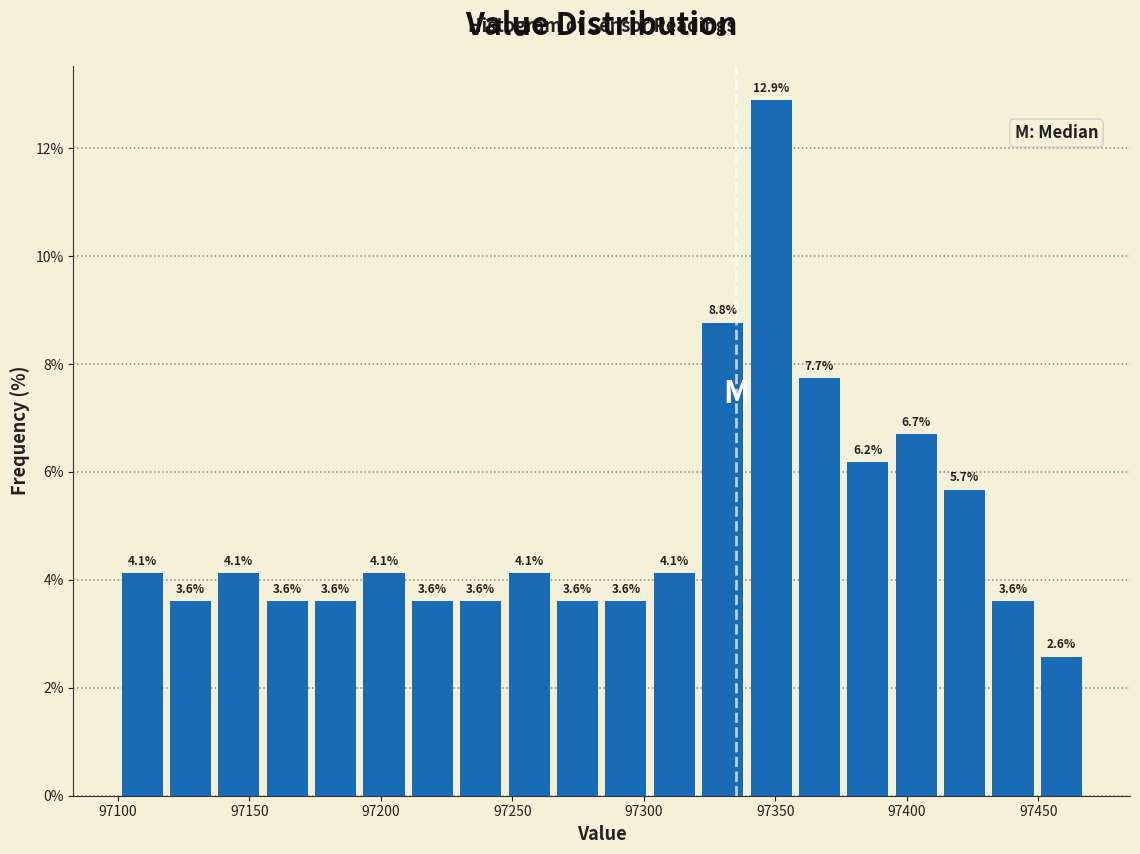

Around what value on the x-axis is the tallest bar? Give the approximate position of its centre, as read against the axis.

97350